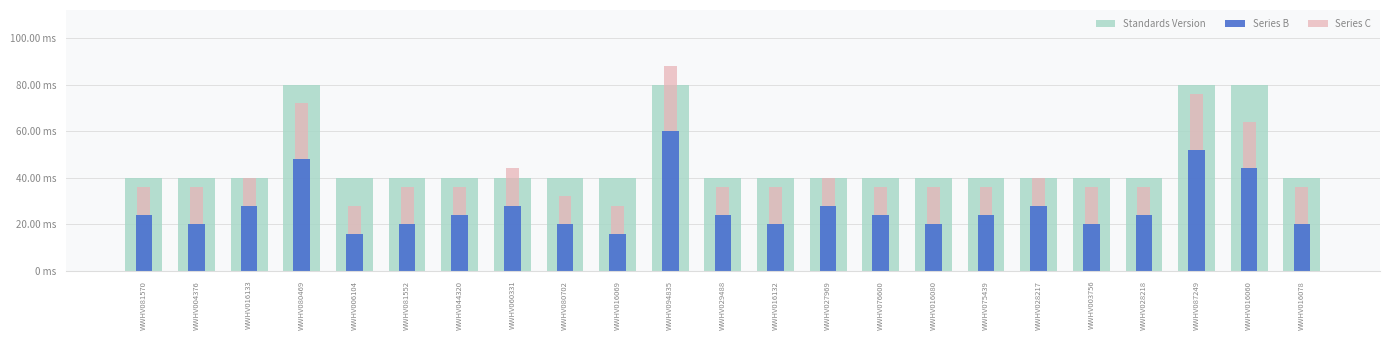

Is the value of Standards Version at WWHV094835 greater than the value of Series C at WWHV006104?

Yes